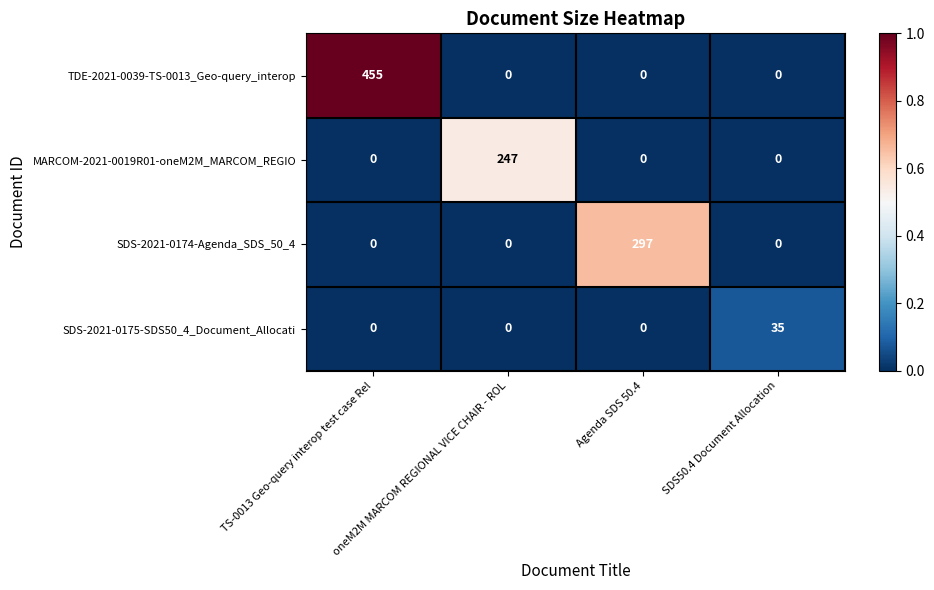

What is the average value of the SDS-2021-0174-Agenda_SDS_50_4 series?

74